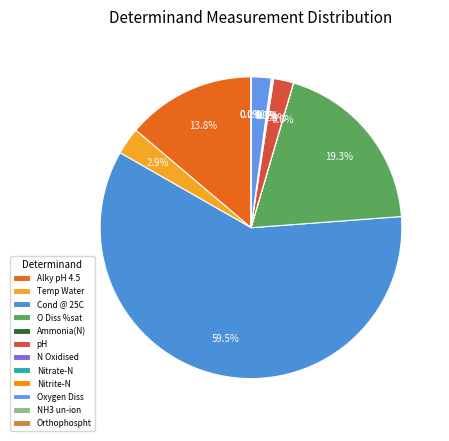

What is the smallest slice in the pie chart?

NH3 un-ion